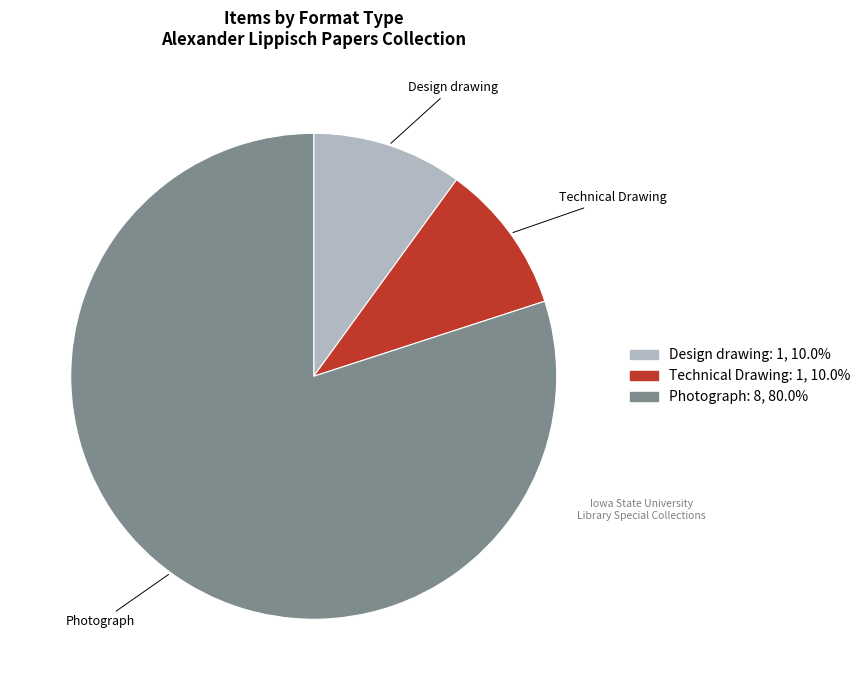

Does any single category account for the majority?

Yes